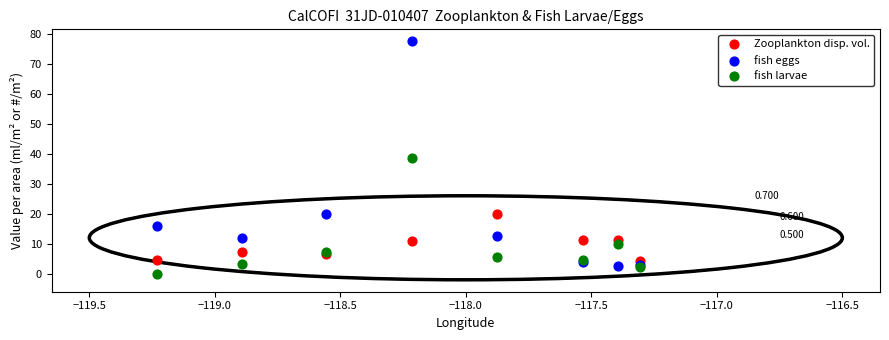

Which series has the largest Y range (max minus min)?

fish eggs